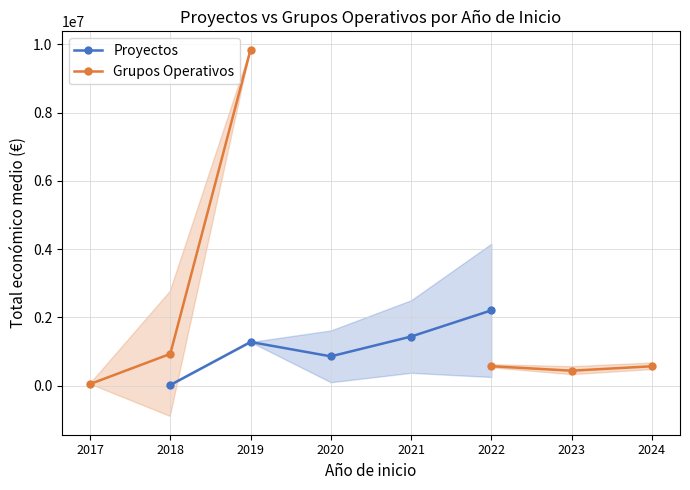

Where is the first local minimum for Grupos Operativos?

2023